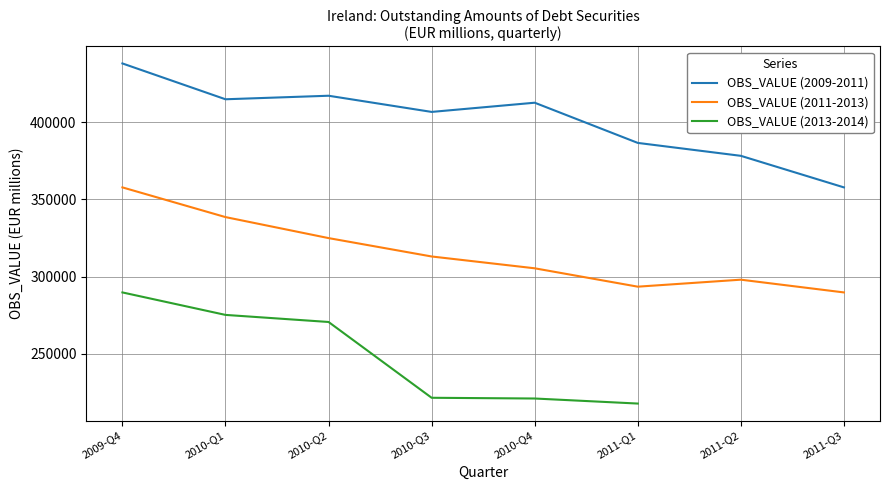

What is the minimum value for OBS_VALUE (2011-2013)?

289731